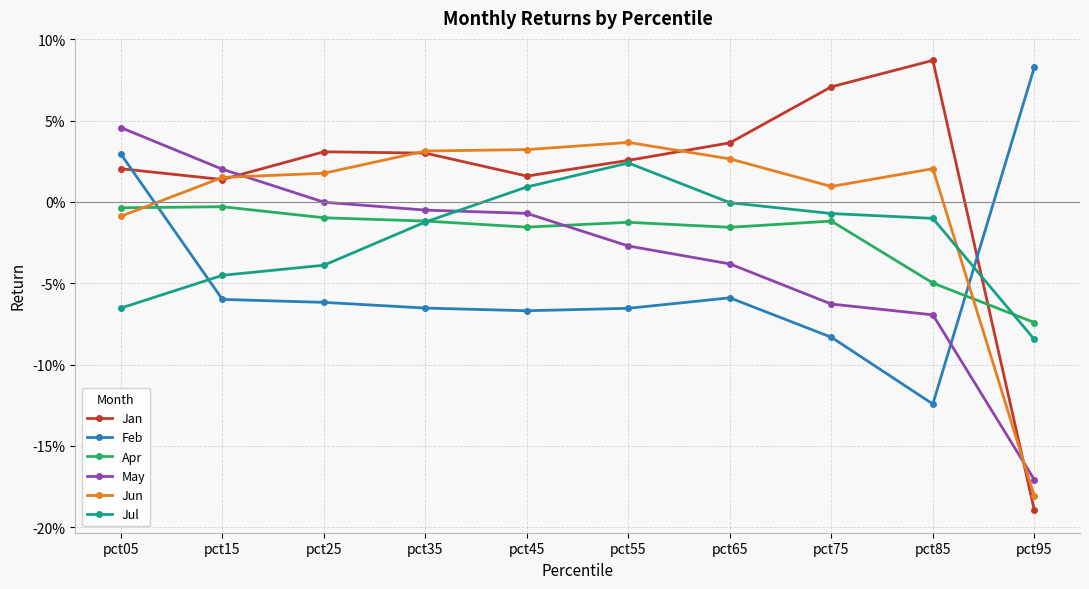

Is this an area chart (filled region under the line)?

No